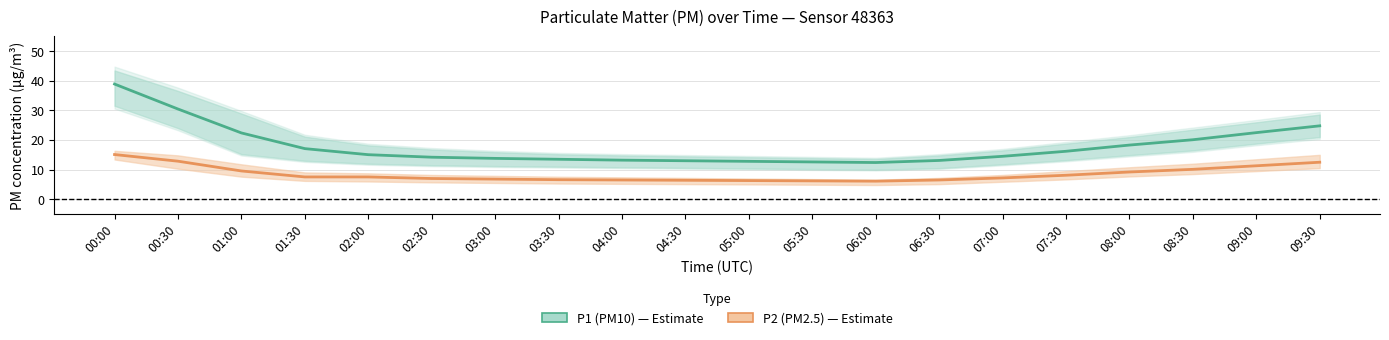

What is the difference between the highest and lowest values at 05:00?

6.5